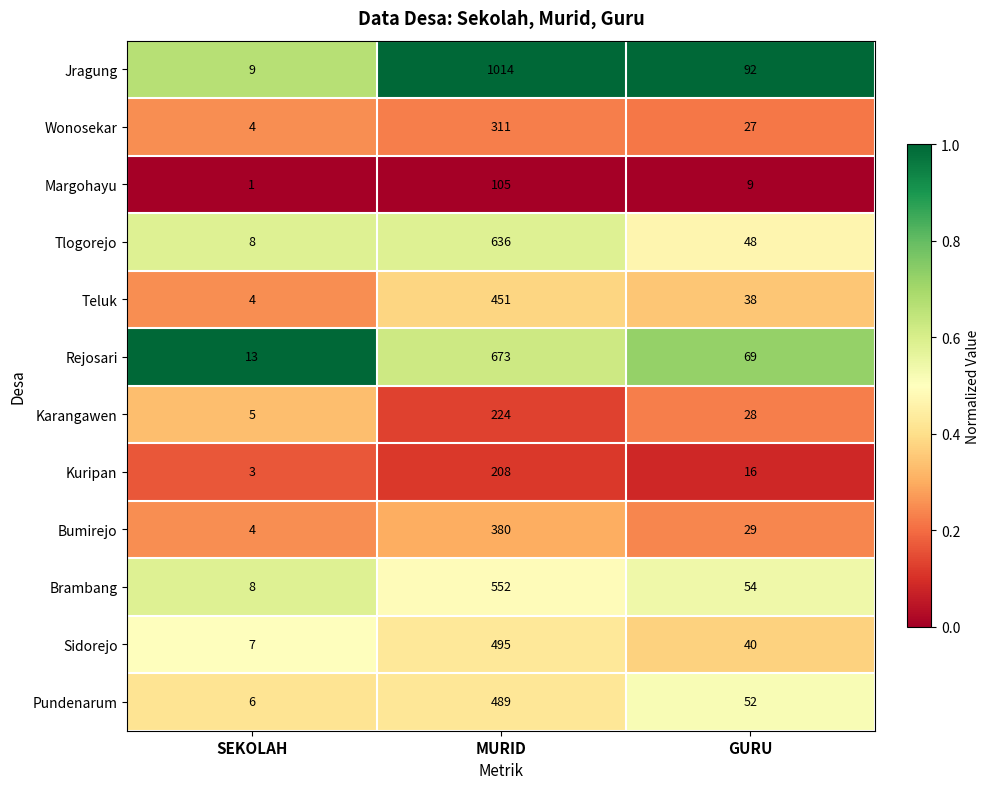

What is the maximum value for Teluk?

451